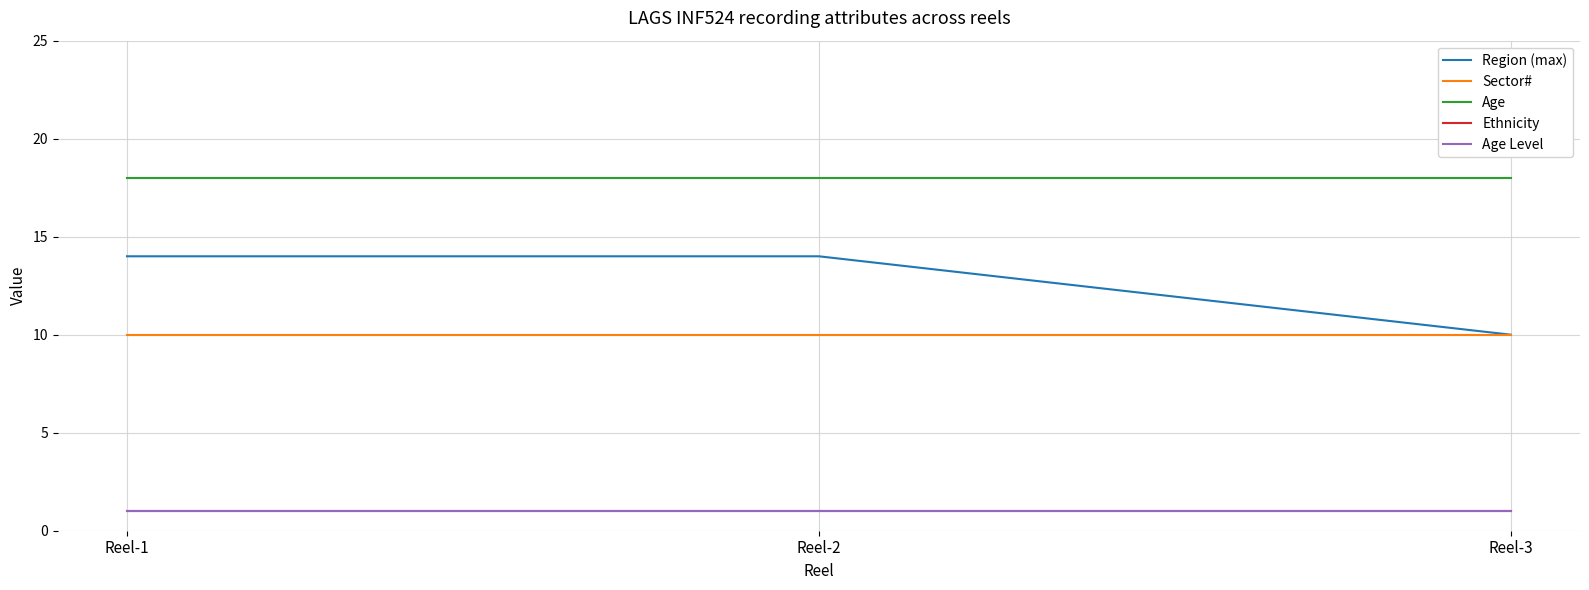

Reading left to right, transcribe all the data shown in this chart.

Region (max): Reel-1=14	Reel-2=14	Reel-3=10
Sector#: Reel-1=10	Reel-2=10	Reel-3=10
Age: Reel-1=18	Reel-2=18	Reel-3=18
Ethnicity: Reel-1=1	Reel-2=1	Reel-3=1
Age Level: Reel-1=1	Reel-2=1	Reel-3=1